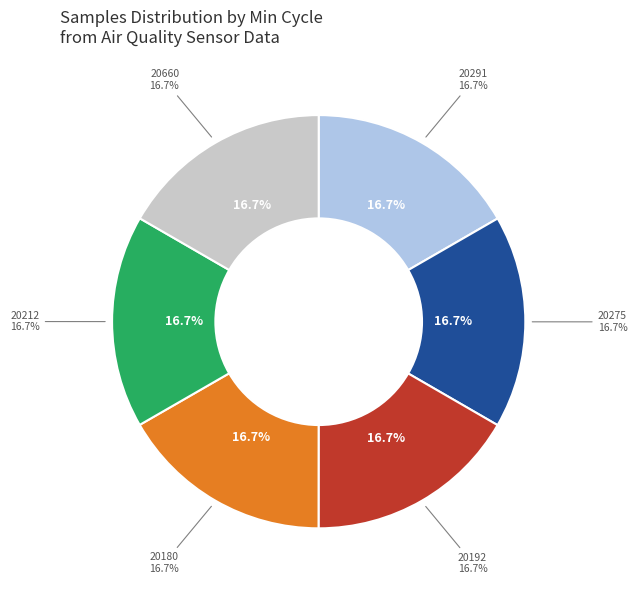

Is there any slice that represents more than half of the pie?

No